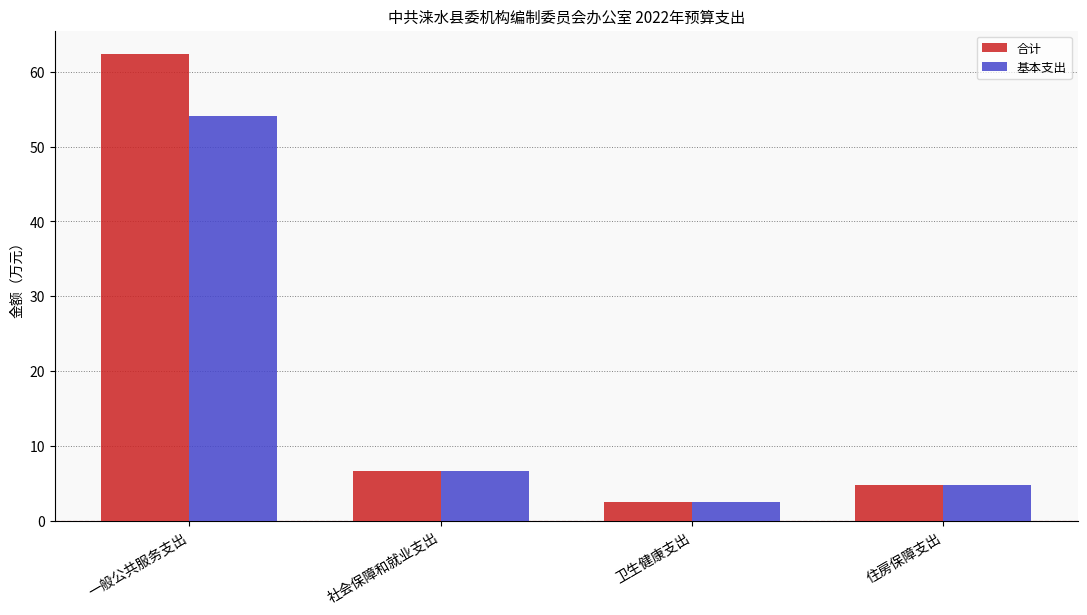

Which category has the highest value across all series?

一般公共服务支出